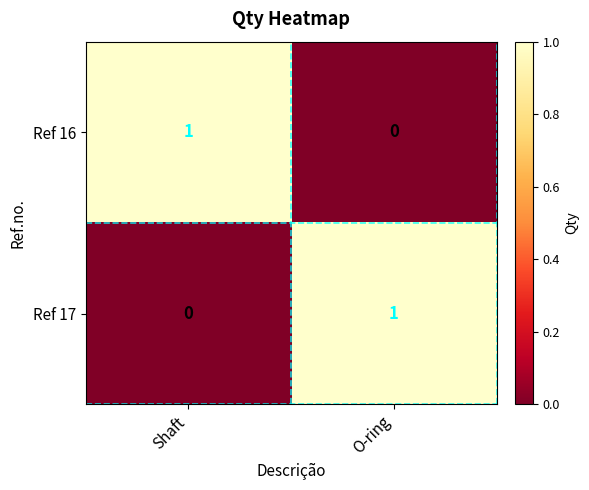

Reading right to left, transcribe all the data shown in this chart.

Ref 16: O-ring=0	Shaft=1
Ref 17: O-ring=1	Shaft=0